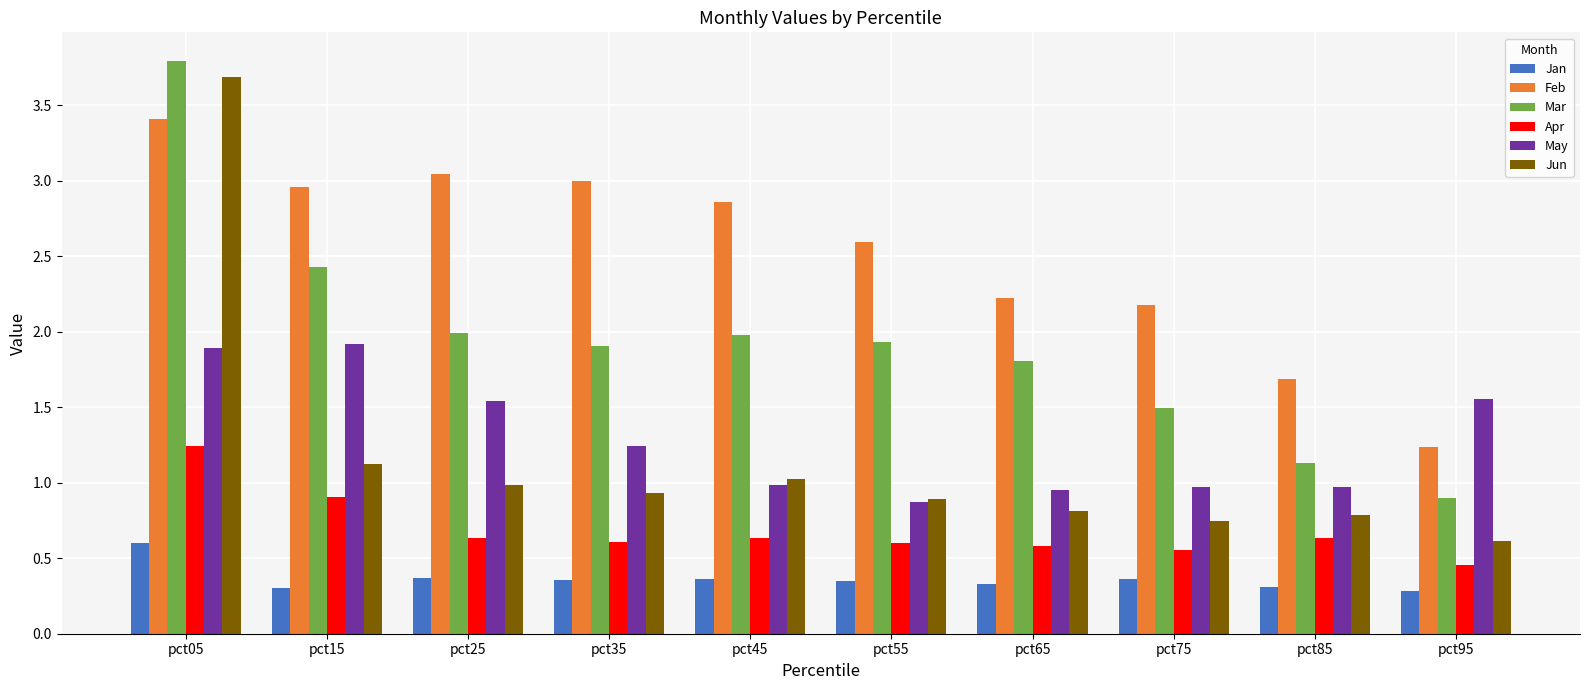

How many data points in Feb are above 2?

8